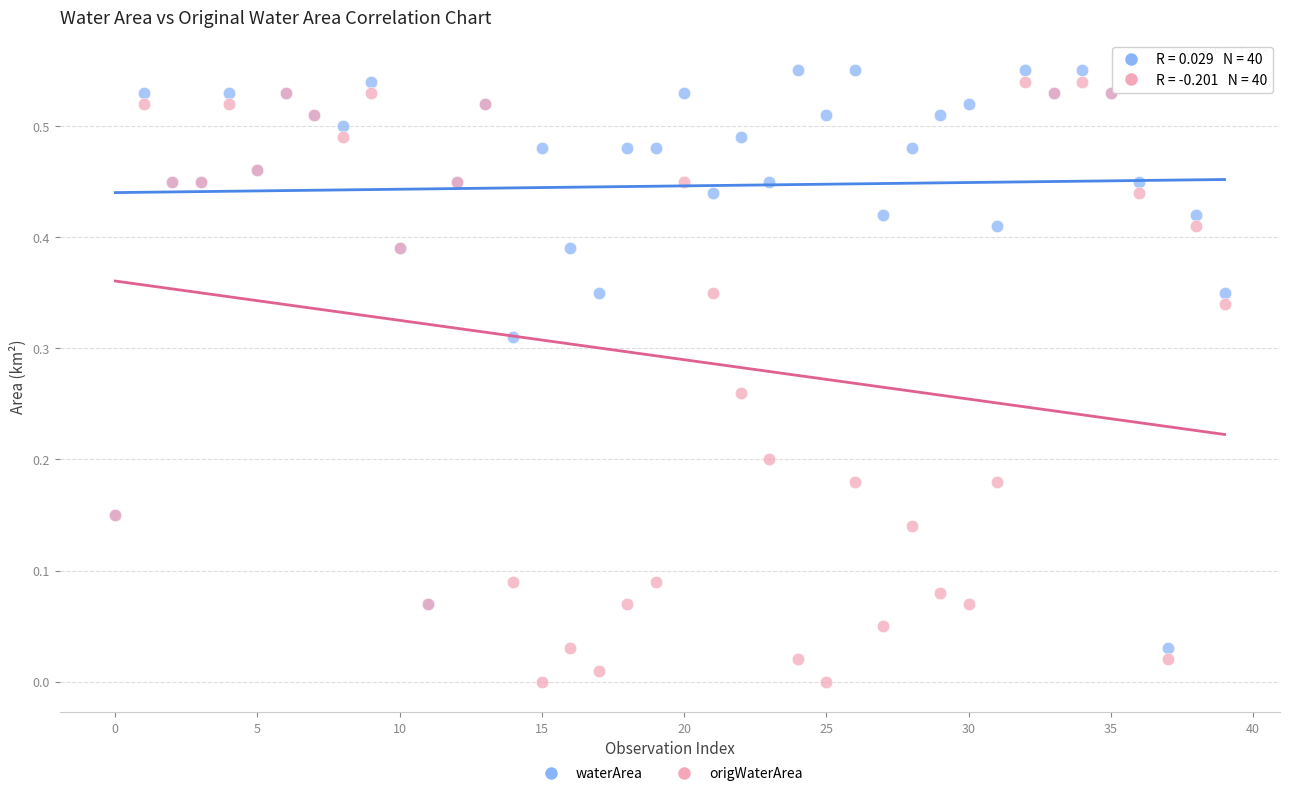

Which series contains the lowest Y value?

origWaterArea